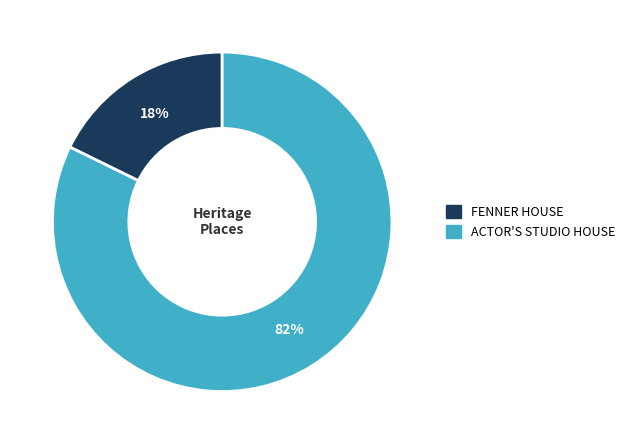

Is it true that ACTOR'S STUDIO HOUSE is 82% of the pie?

True